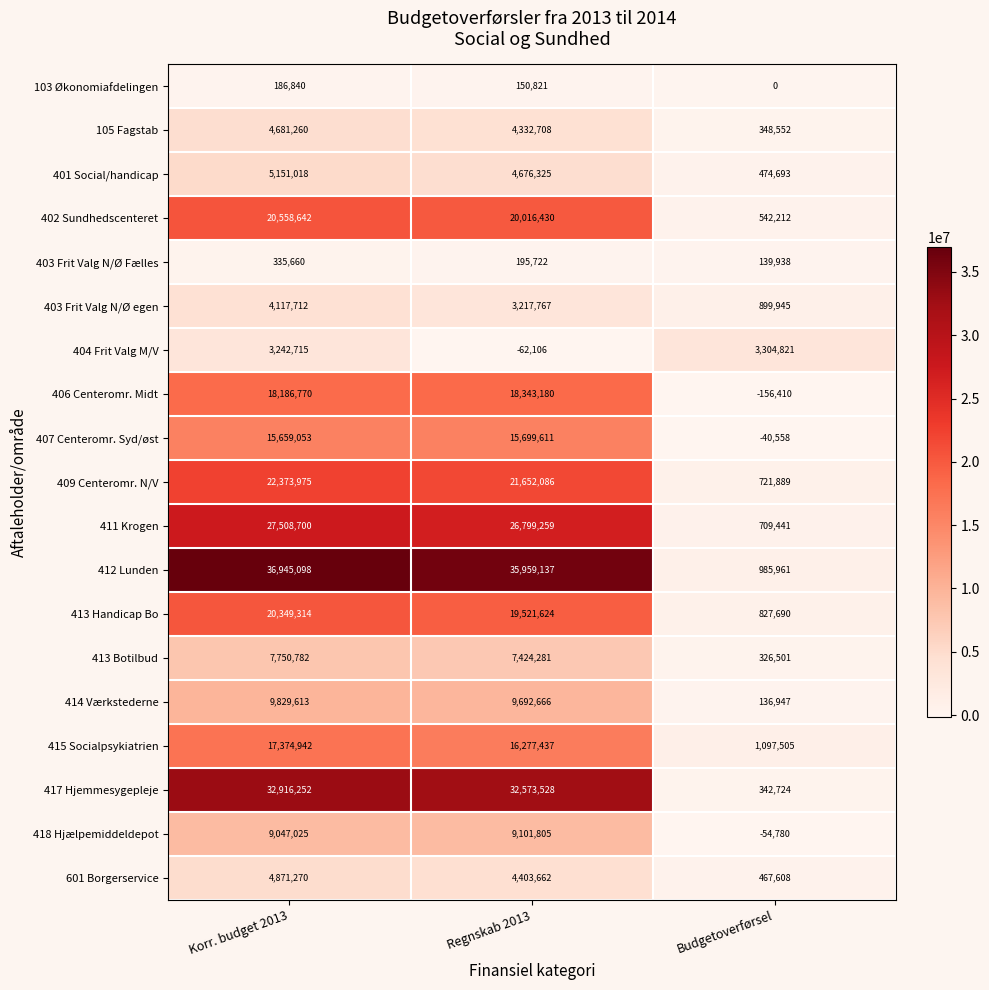

What is the sum of the 414 Værkstederne values at Regnskab 2013 and Budgetoverførsel?

9829613